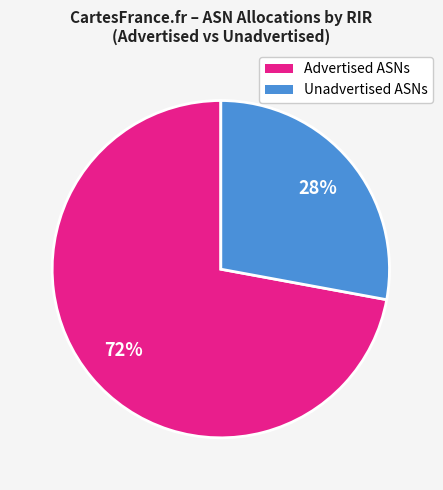

Is there any slice that represents more than half of the pie?

Yes